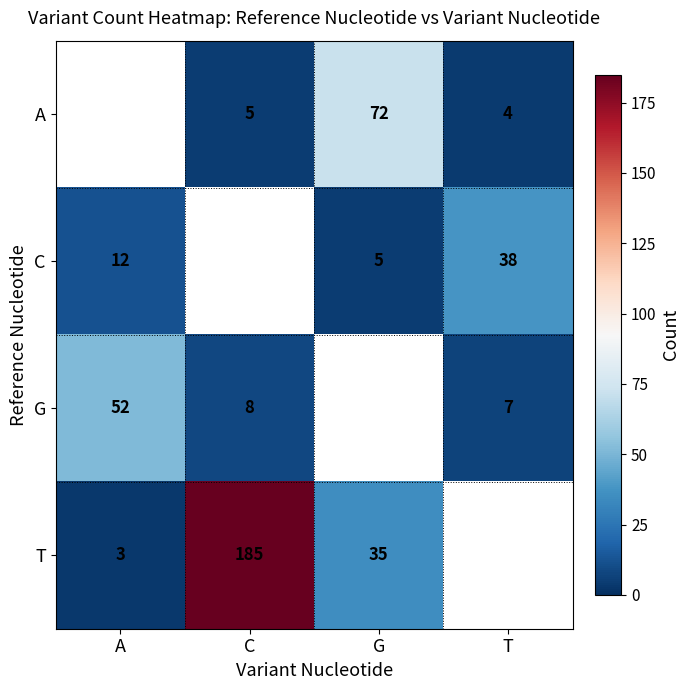

What is the difference between the T values at G and A?

32